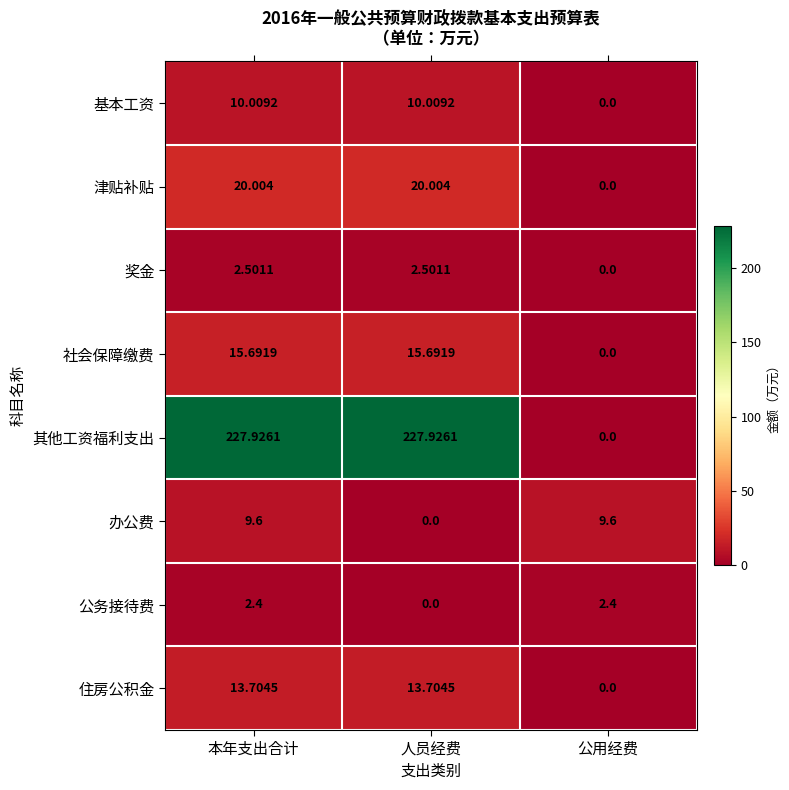

List the series in order of their peak value, highest first.

其他工资福利支出, 津贴补贴, 社会保障缴费, 住房公积金, 基本工资, 办公费, 奖金, 公务接待费